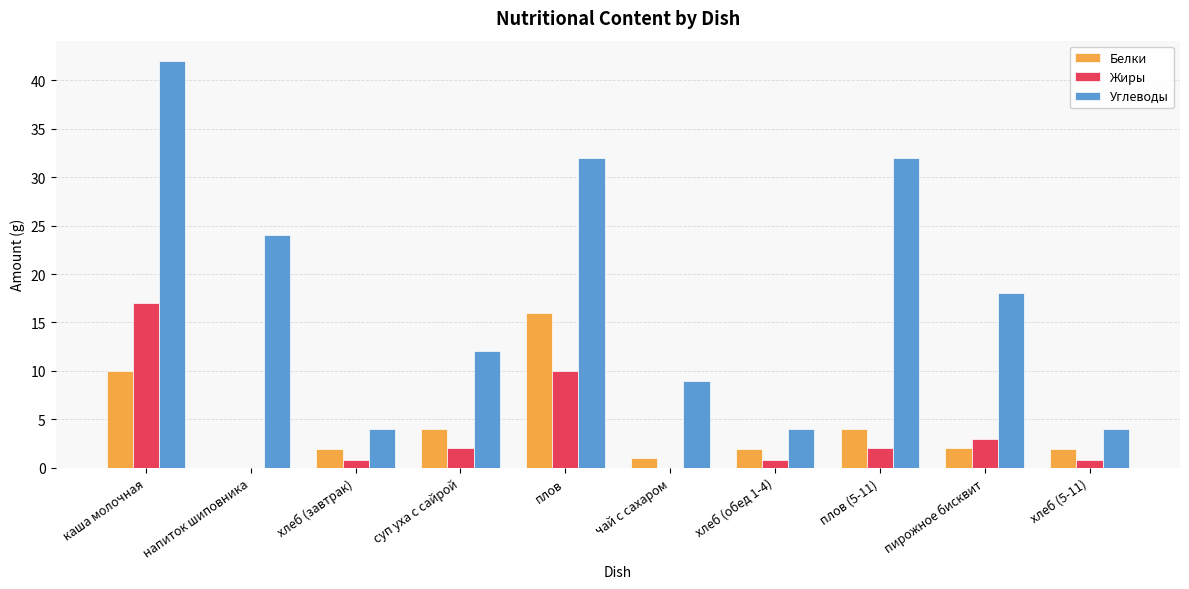

Is the value of Углеводы at плов (5-11) greater than the value of Жиры at хлеб (5-11)?

Yes